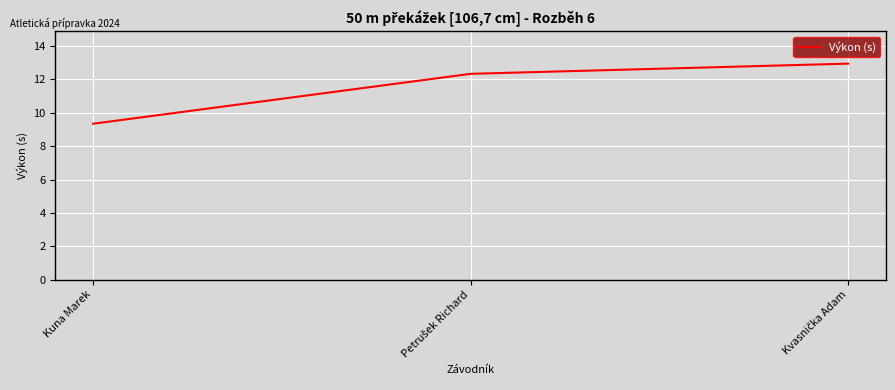

What value does the data have at Kuna Marek?

9.3